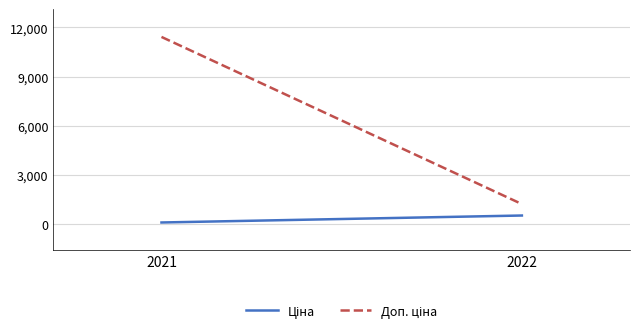

Reading left to right, list all the values displayed in this chart.

Ціна: 114.1	539.0
Доп. ціна: 11410.0	1235.4